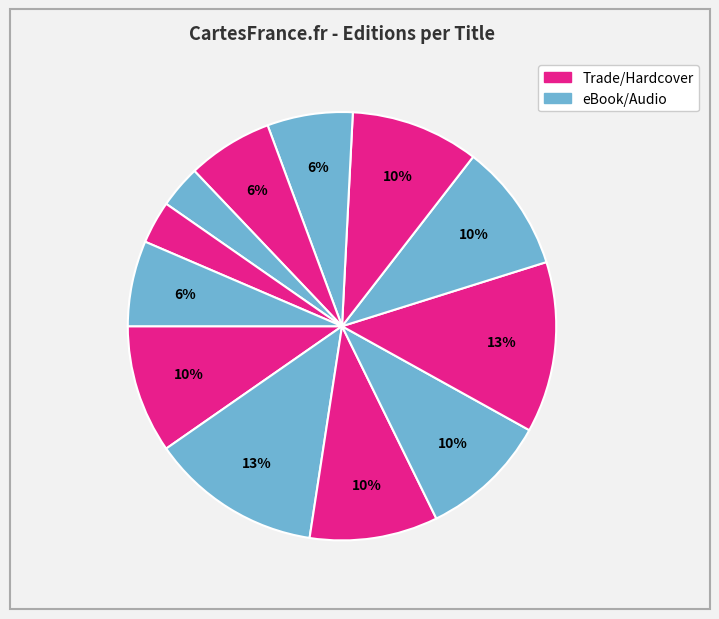

How many slices are in this pie chart?

12